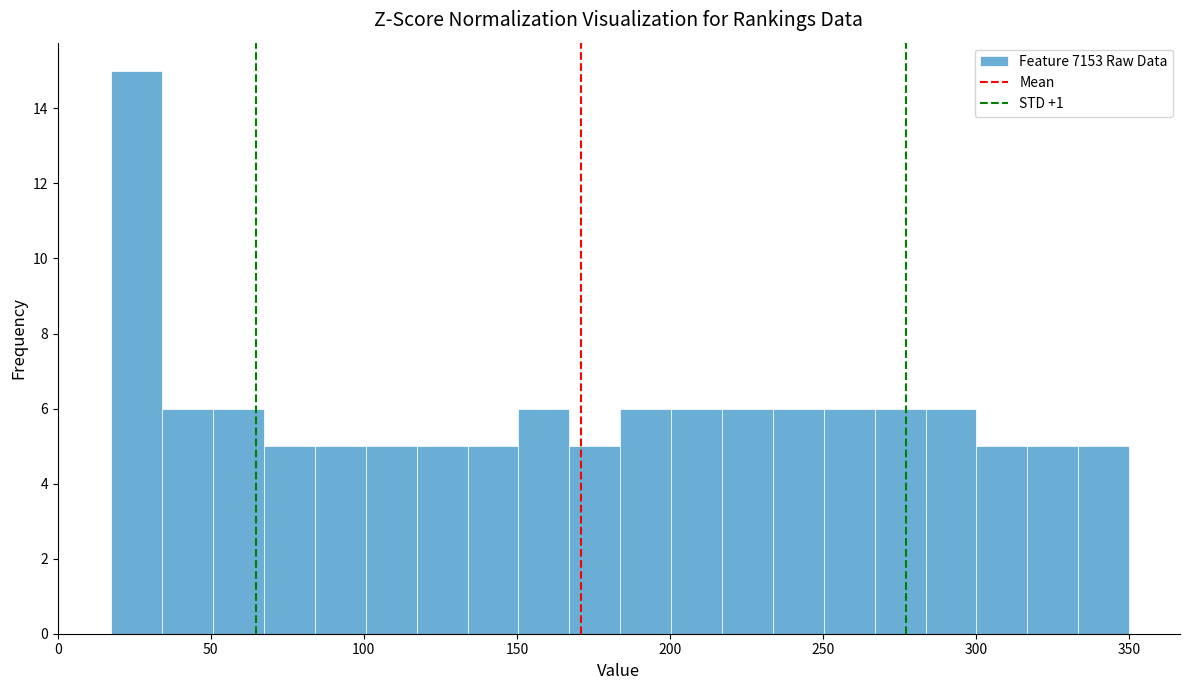

Around what value on the x-axis is the tallest bar? Give the approximate position of its centre, as read against the axis.

25